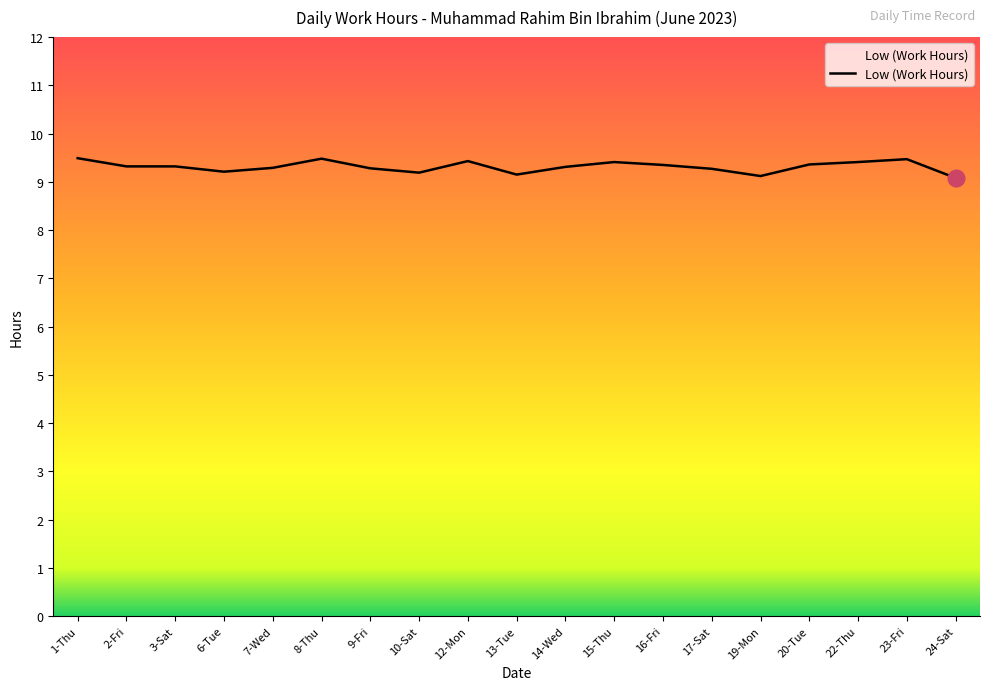

What is the greatest value displayed?

9.5